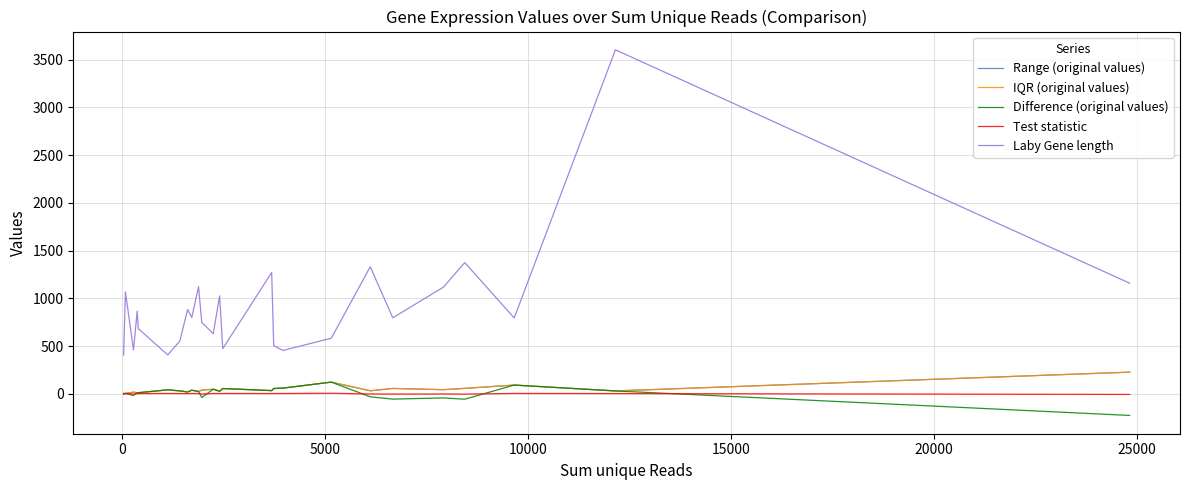

What is the lowest value of the IQR (original values) series?

4.1